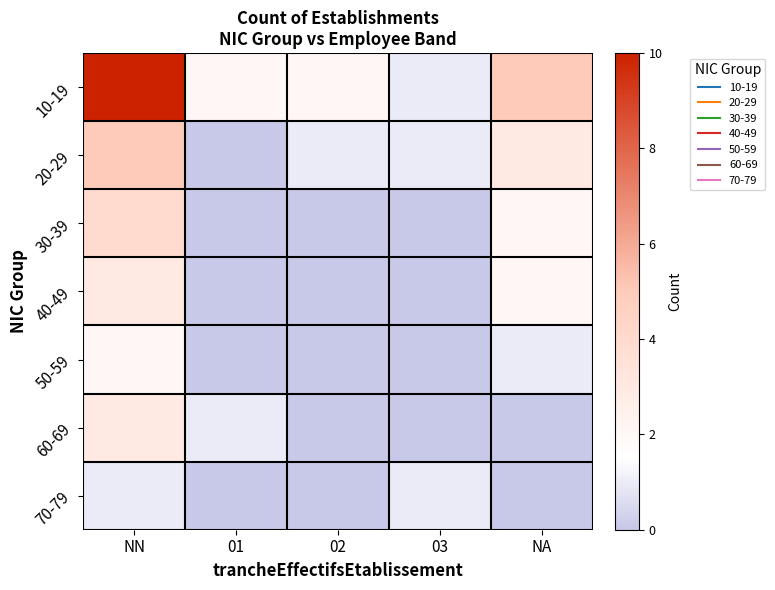

List the series in order of their peak value, lowest first.

70-79, 50-59, 40-49, 60-69, 30-39, 20-29, 10-19